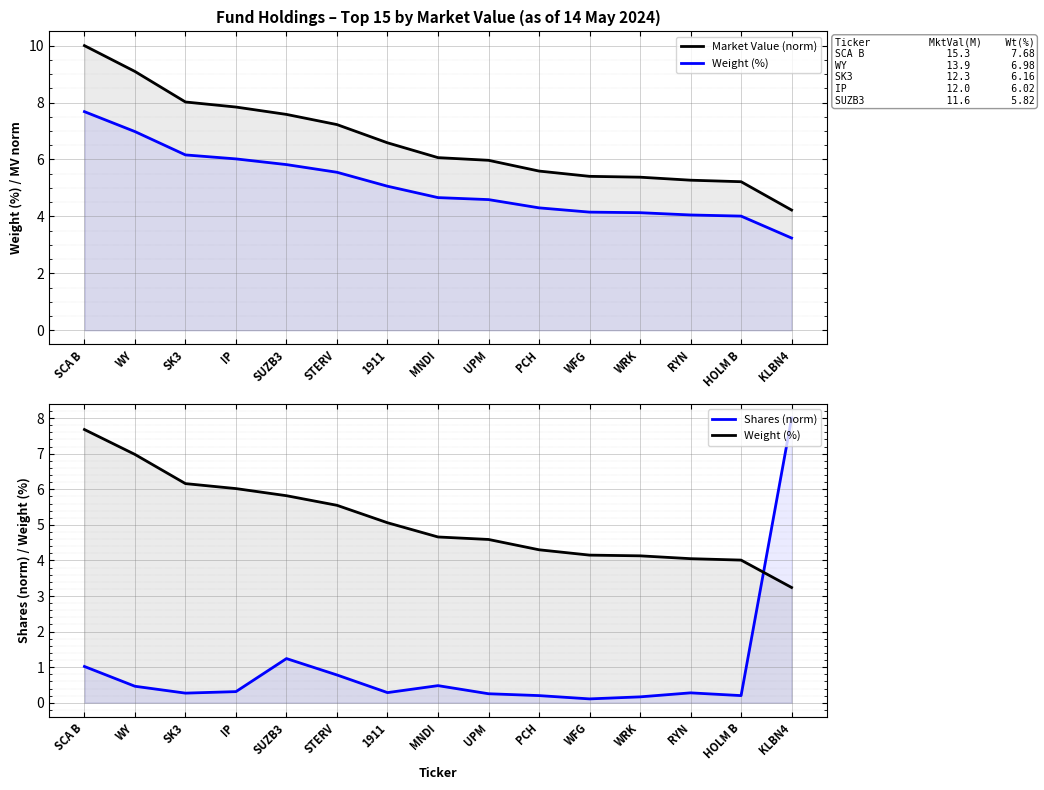

How many lines are shown in the chart?

3